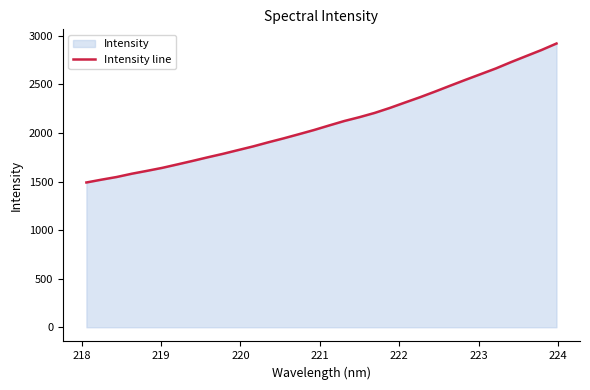

True or false: there are more than 0 points higher than both neighbors.

False